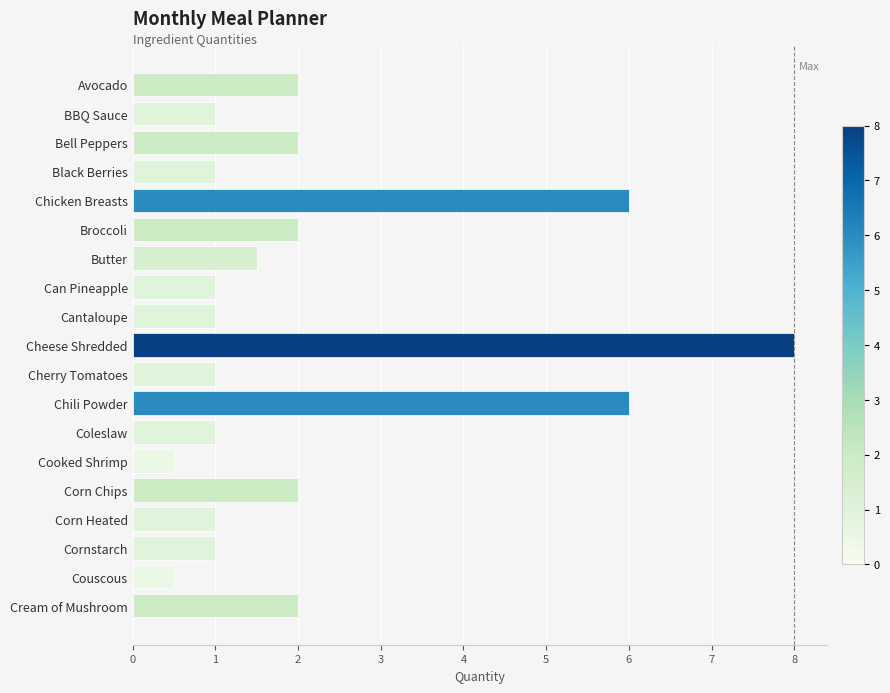

Count the number of categories in the chart.

19